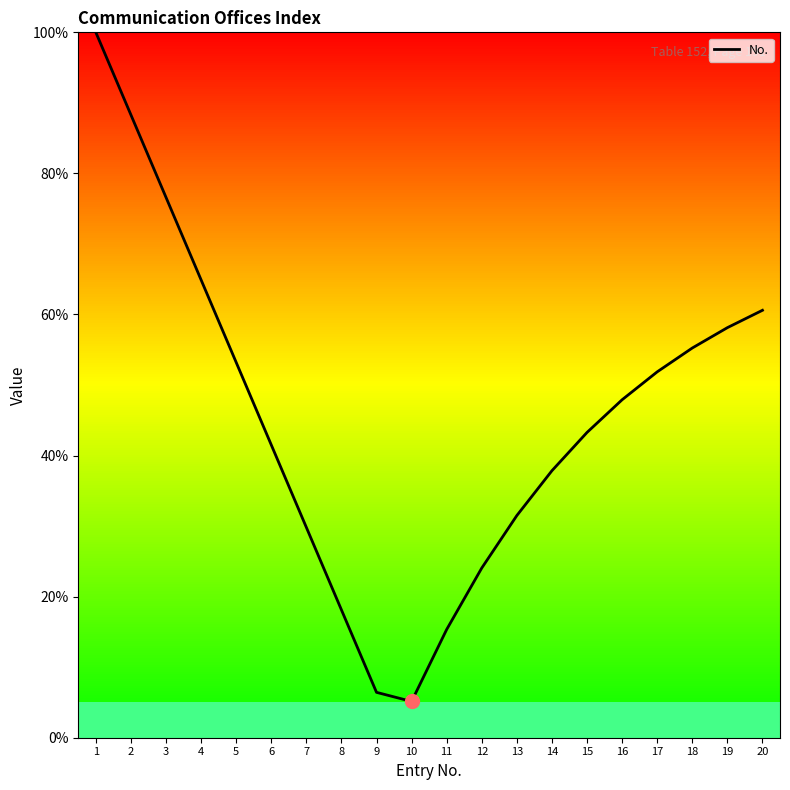

List the labels in order of value, smallest first.

10, 9, 11, 8, 12, 7, 13, 14, 6, 15, 16, 17, 5, 18, 19, 20, 4, 3, 2, 1